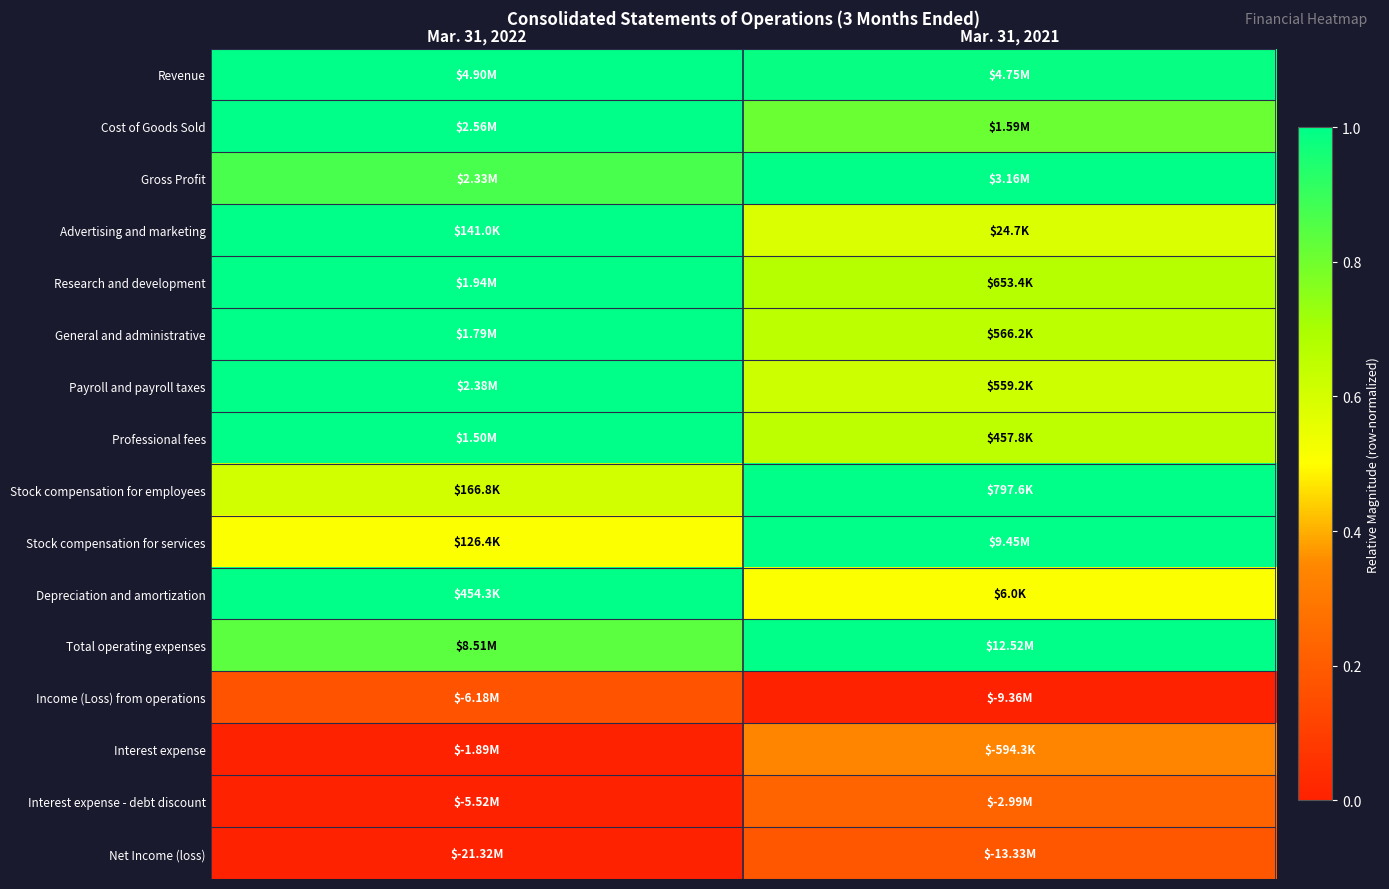

Reading left to right, what are all the values shown in this chart?

Revenue: Mar. 31, 2022=1.0	Mar. 31, 2021=1.0
Cost of Goods Sold: Mar. 31, 2022=1.0	Mar. 31, 2021=0.8
Gross Profit: Mar. 31, 2022=0.9	Mar. 31, 2021=1.0
Advertising and marketing: Mar. 31, 2022=1.0	Mar. 31, 2021=0.6
Research and development: Mar. 31, 2022=1.0	Mar. 31, 2021=0.7
General and administrative: Mar. 31, 2022=1.0	Mar. 31, 2021=0.7
Payroll and payroll taxes: Mar. 31, 2022=1.0	Mar. 31, 2021=0.6
Professional fees: Mar. 31, 2022=1.0	Mar. 31, 2021=0.7
Stock compensation for employees: Mar. 31, 2022=0.6	Mar. 31, 2021=1.0
Stock compensation for services: Mar. 31, 2022=0.5	Mar. 31, 2021=1.0
Depreciation and amortization: Mar. 31, 2022=1.0	Mar. 31, 2021=0.5
Total operating expenses: Mar. 31, 2022=0.8	Mar. 31, 2021=1.0
Income (Loss) from operations: Mar. 31, 2022=0.2	Mar. 31, 2021=0.0
Interest expense: Mar. 31, 2022=0.0	Mar. 31, 2021=0.3
Interest expense - debt discount: Mar. 31, 2022=0.0	Mar. 31, 2021=0.2
Net Income (loss): Mar. 31, 2022=0.0	Mar. 31, 2021=0.2